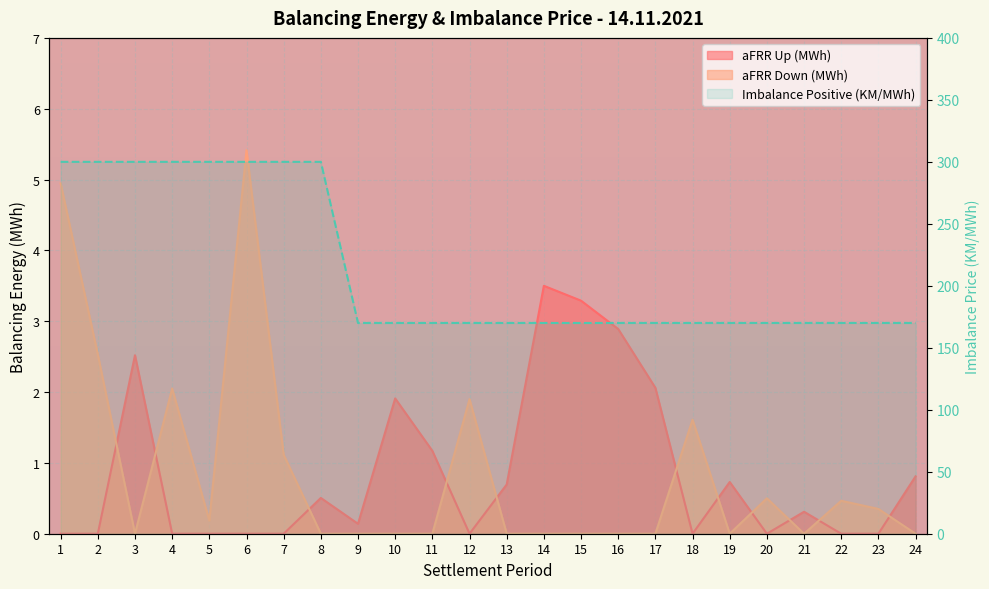

Which series has the largest total across all categories?

Imbalance Positive (KM/MWh)